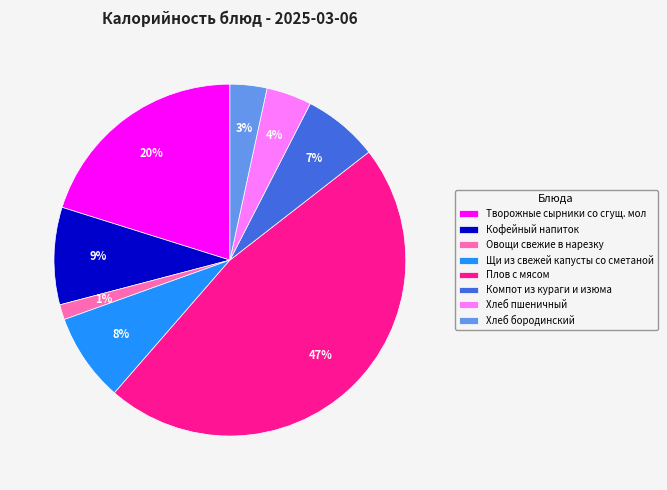

Which slice is the largest?

Плов с мясом